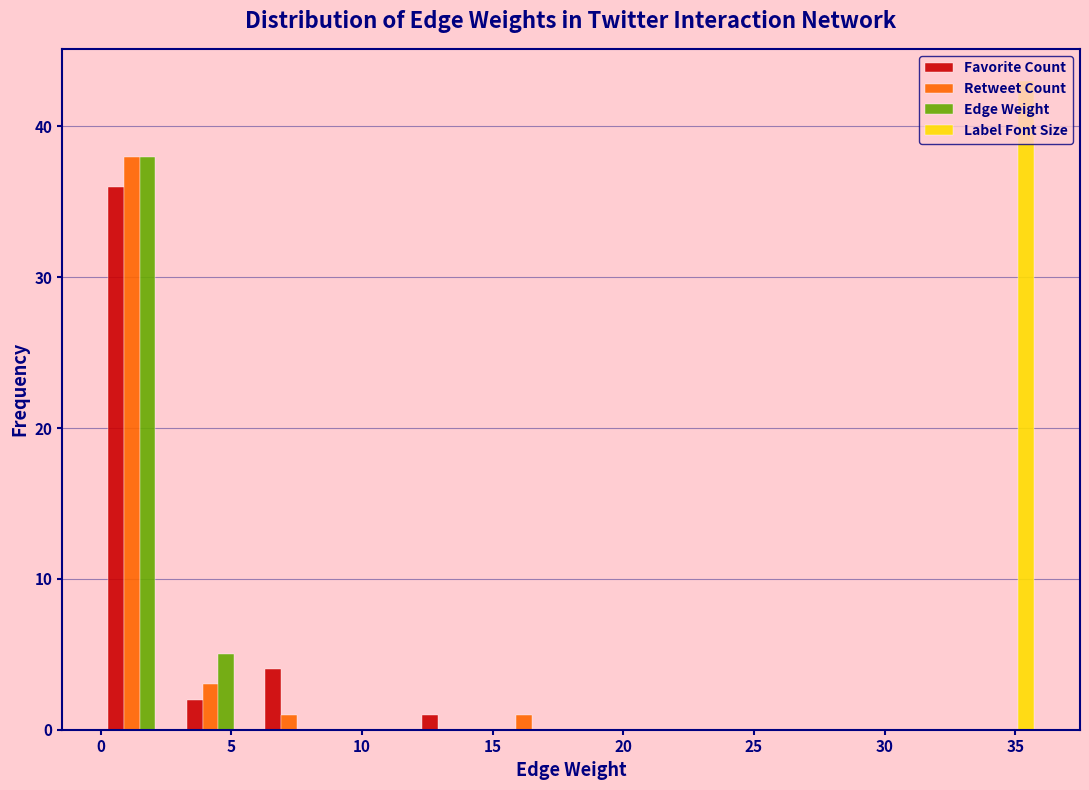

What is the height of the Favorite Count bar covering 12 to 15 on the x-axis? The values are not printed on the chart, so give them approximately, as read against the axis.

1